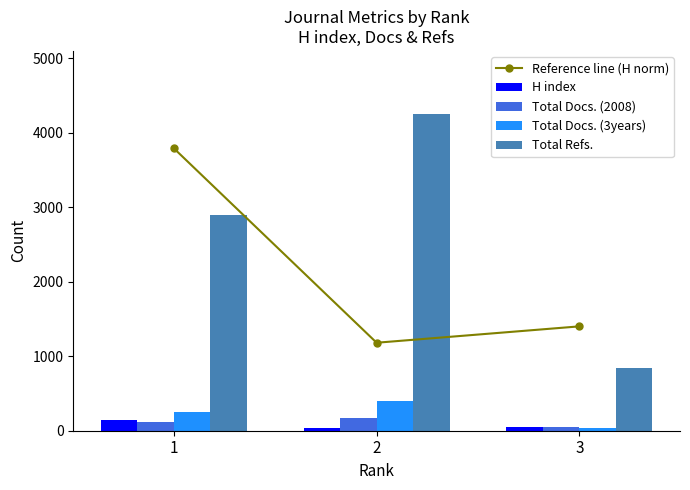

What is the value of the Reference line (H norm) bar at the 2nd from the left?

1181.6